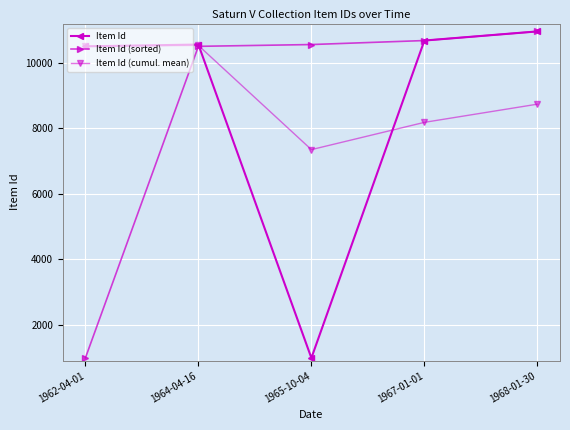

What is the spread (max minus min) of values at 1968-01-30?

2222.4